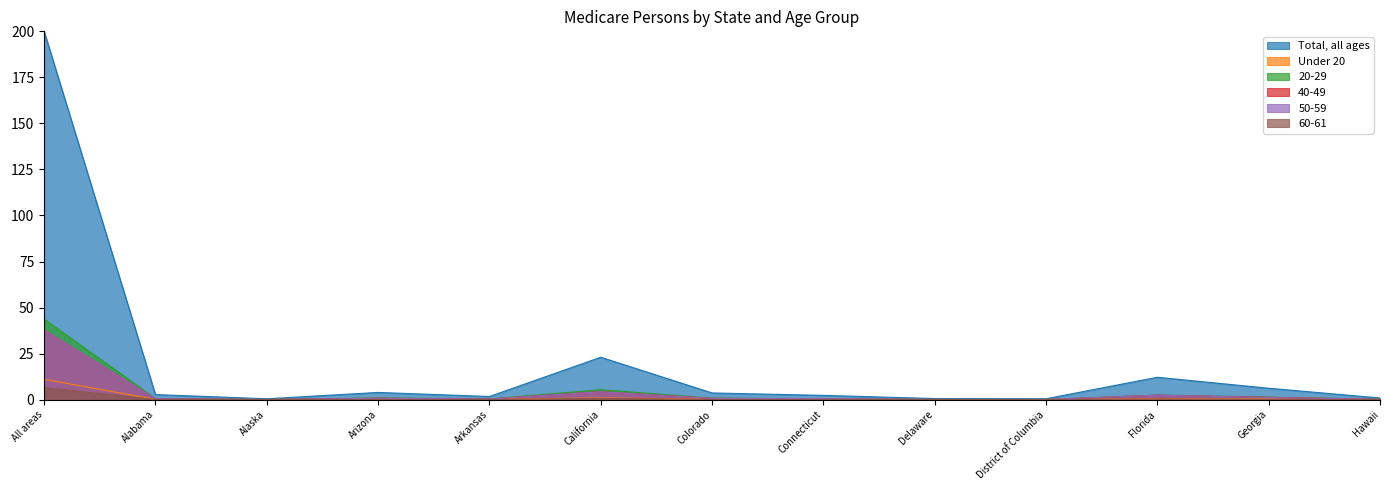

How many lines are shown in the chart?

6